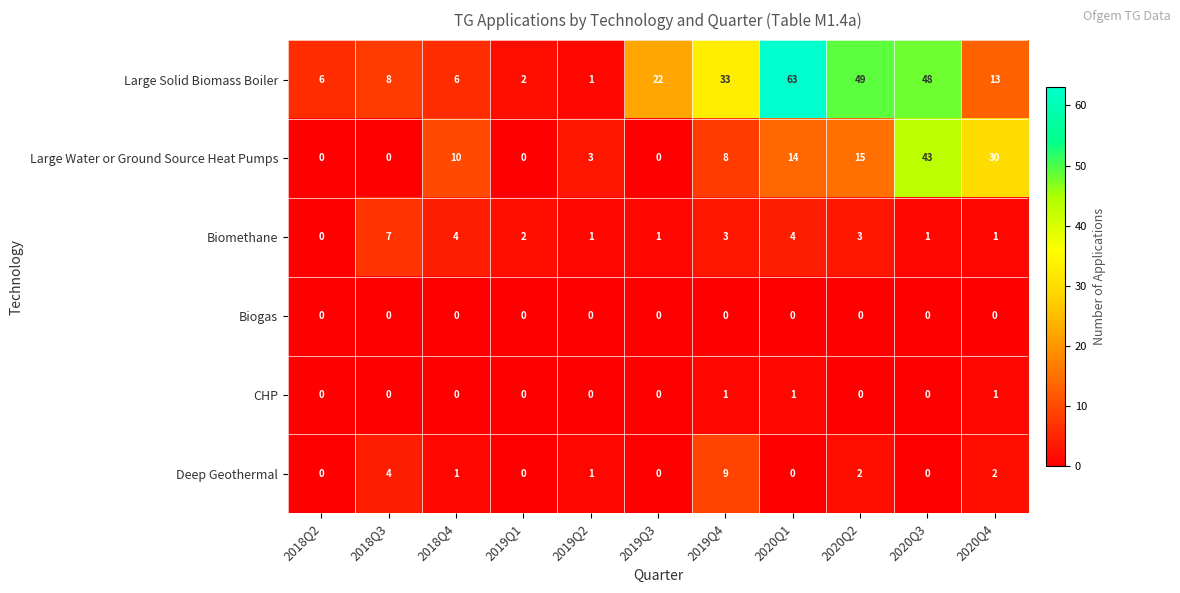

Which series has the widest spread of values?

Large Solid Biomass Boiler